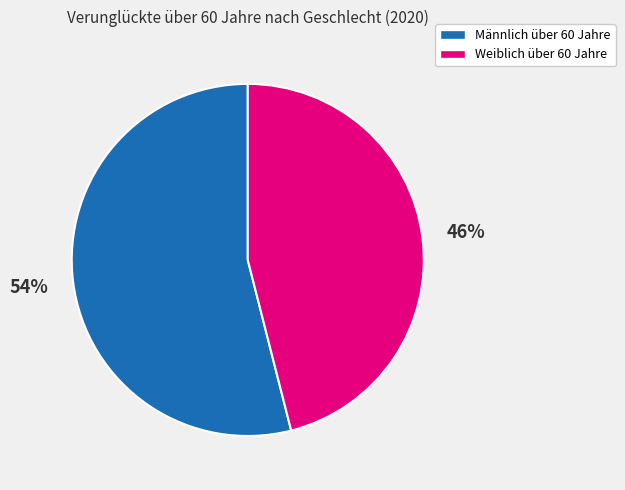

To the nearest percent, what is the average slice percentage?

50%